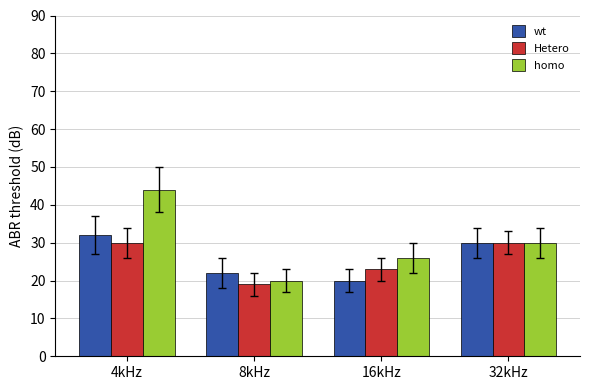

Rank the categories by wt value from lowest to highest.

16kHz, 8kHz, 32kHz, 4kHz